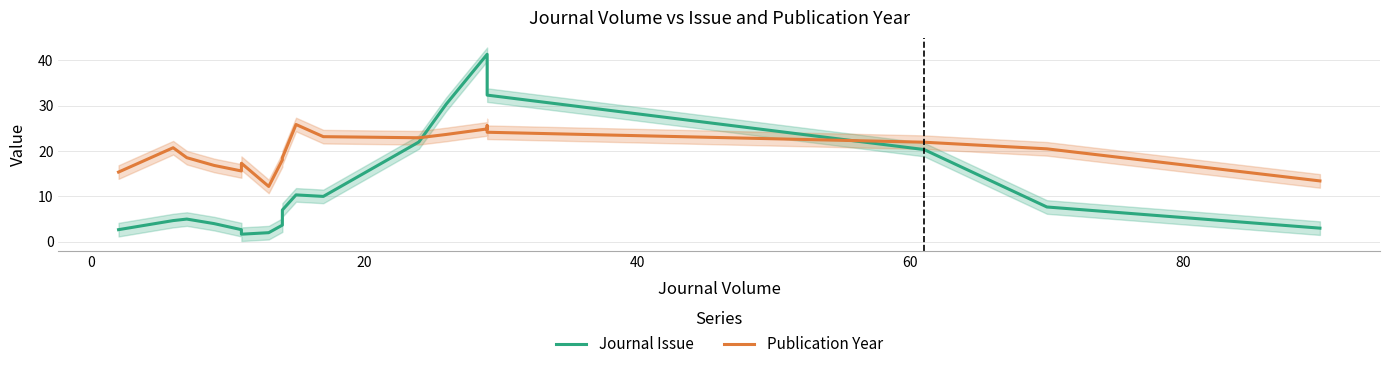

How many data points does each series have?

19